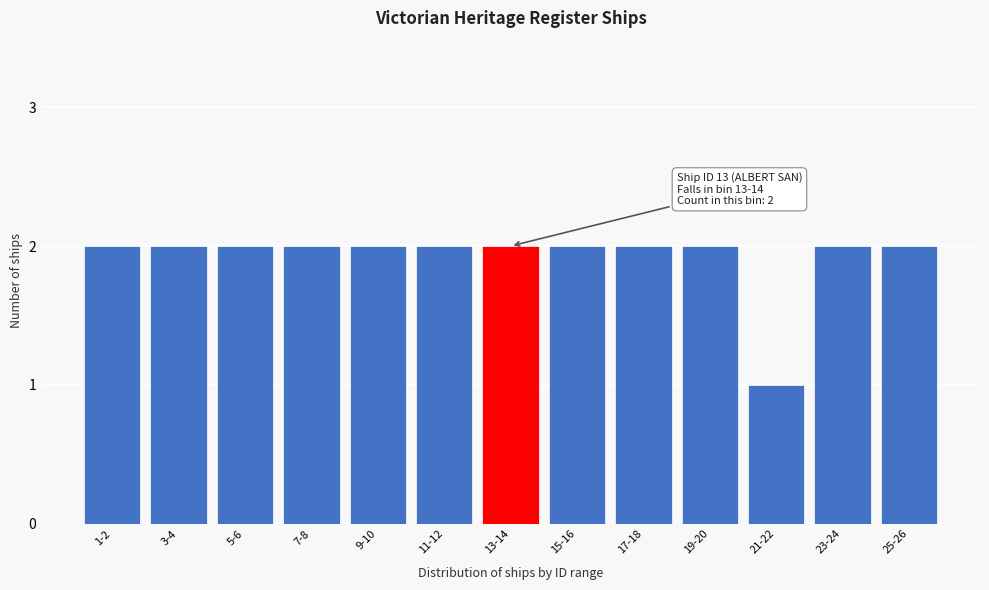

Reading left to right, transcribe all the data shown in this chart.

1-2=2	3-4=2	5-6=2	7-8=2	9-10=2	11-12=2	13-14=2	15-16=2	17-18=2	19-20=2	21-22=1	23-24=2	25-26=2